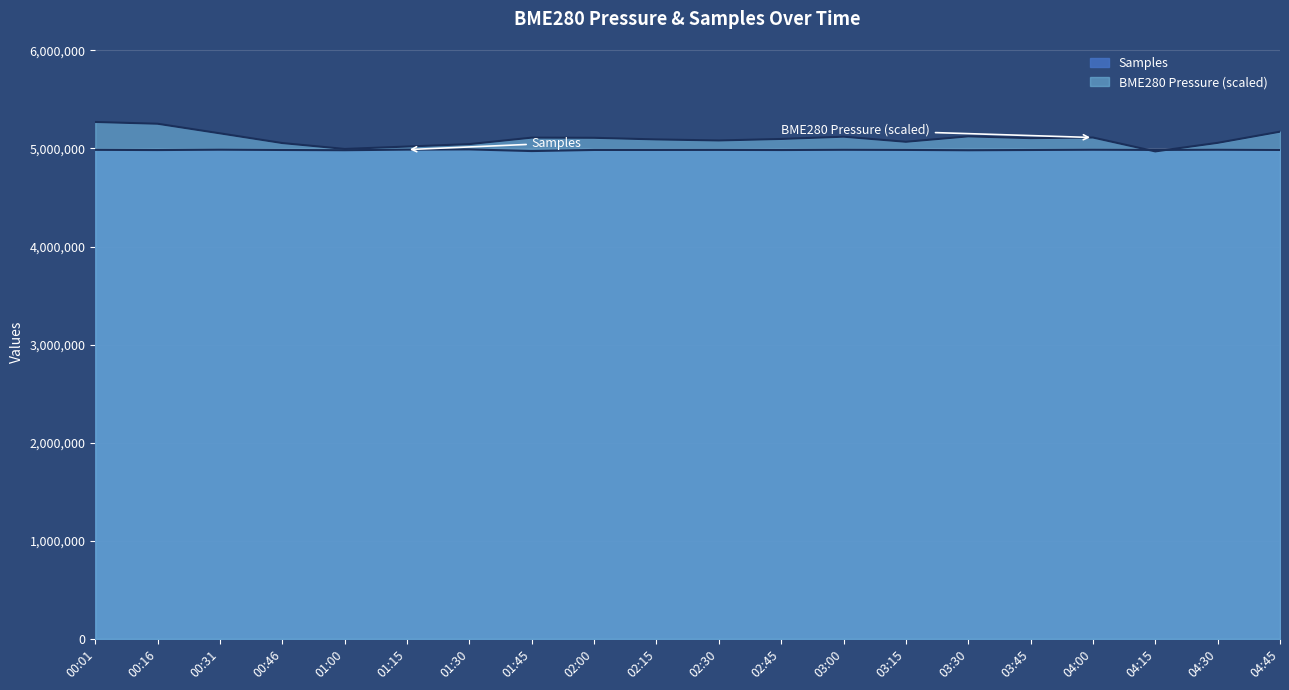

Is the value of BME280_pressure at 00:46 greater than the value of Samples at 04:15?

Yes